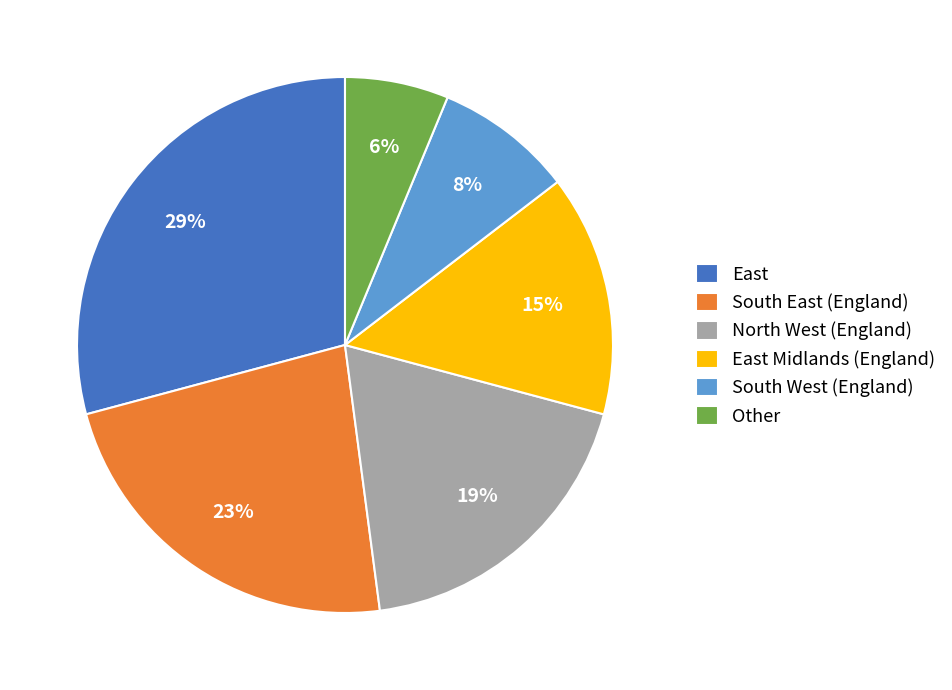

Between South East (England) and East, which is larger?

East